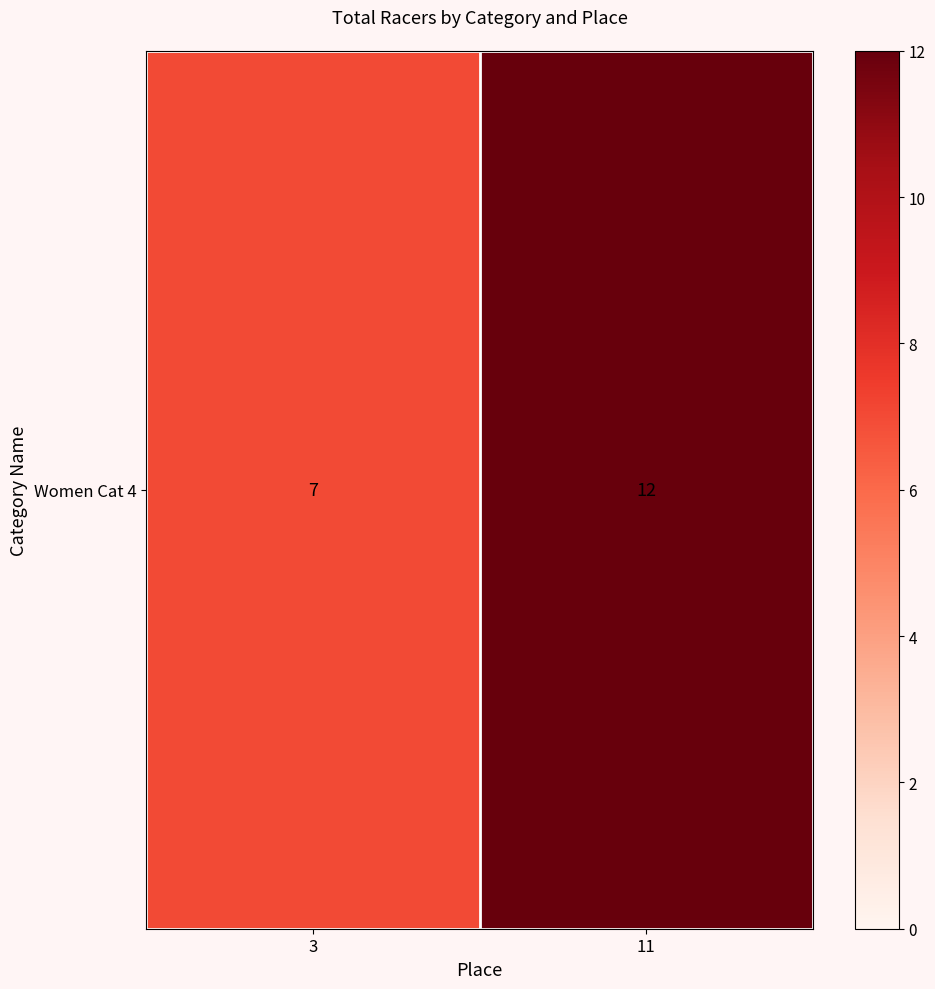

Is it true that the value at 3 is 13?

False